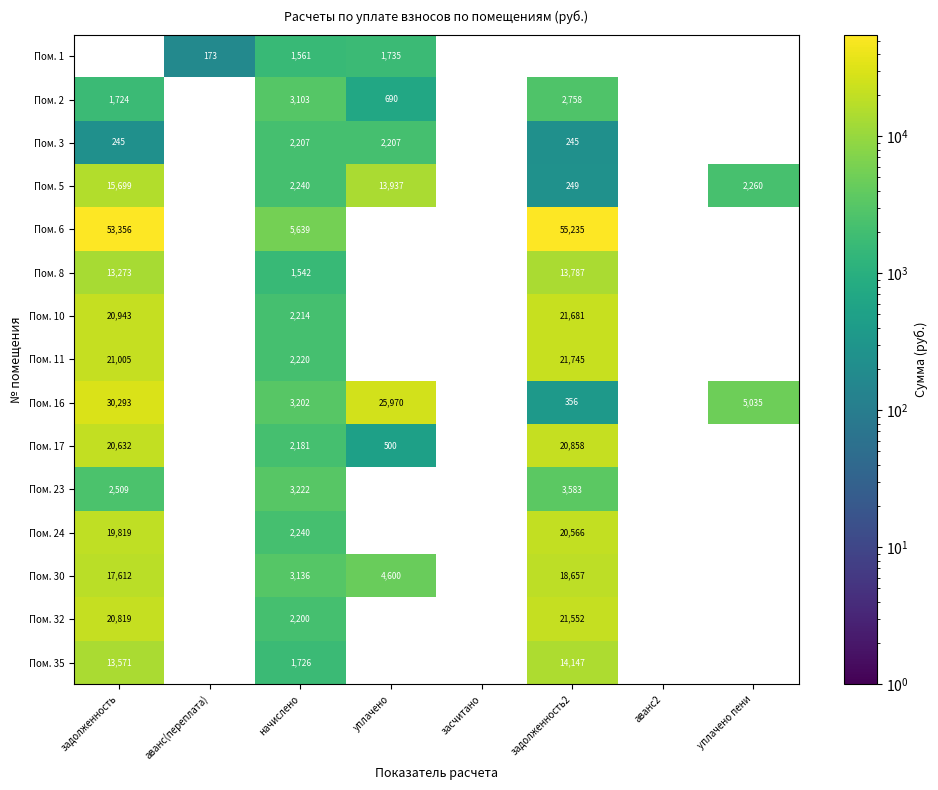

Is it true that Пом. 5 equals 249 at задолженность2?

True